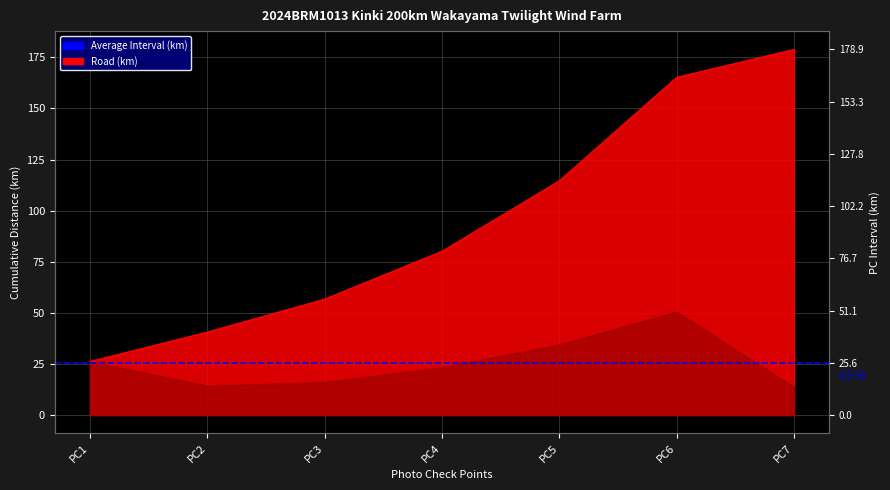

Does the chart display data point markers on the line(s)?

No